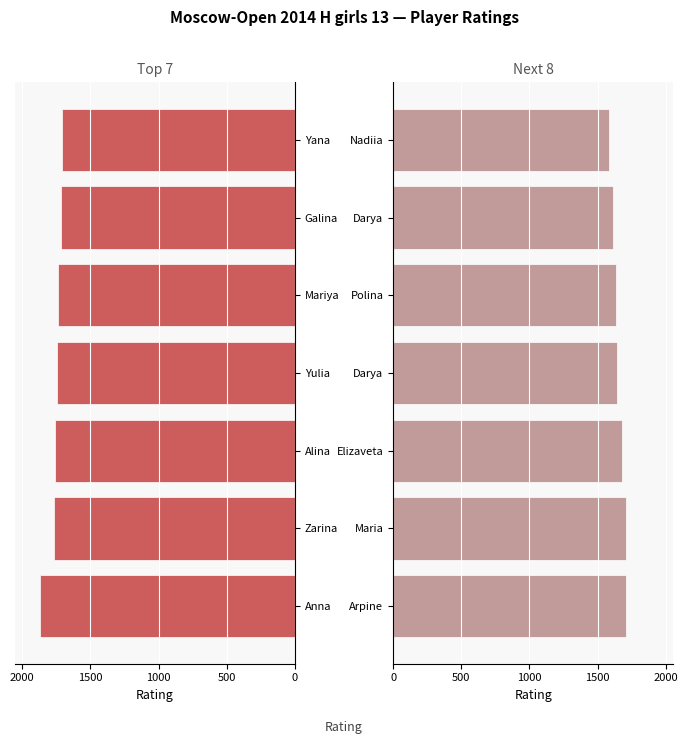

List the series in order of their overall mean, lowest first.

Next 8 Players, Top 7 Players